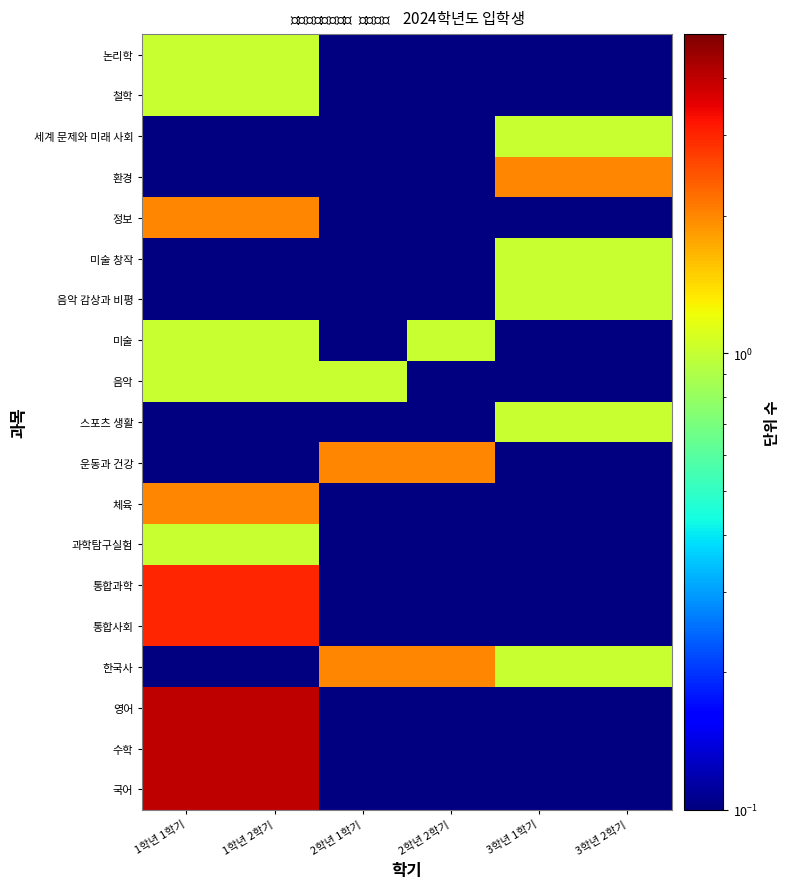

Reading left to right, extract all data points from this chart.

국어: 1학년 1학기=4.0	1학년 2학기=4.0	2학년 1학기=0.0	2학년 2학기=0.0	3학년 1학기=0.0	3학년 2학기=0.0
수학: 1학년 1학기=4.0	1학년 2학기=4.0	2학년 1학기=0.0	2학년 2학기=0.0	3학년 1학기=0.0	3학년 2학기=0.0
영어: 1학년 1학기=4.0	1학년 2학기=4.0	2학년 1학기=0.0	2학년 2학기=0.0	3학년 1학기=0.0	3학년 2학기=0.0
한국사: 1학년 1학기=0.0	1학년 2학기=0.0	2학년 1학기=2.0	2학년 2학기=2.0	3학년 1학기=1.0	3학년 2학기=1.0
통합사회: 1학년 1학기=3.0	1학년 2학기=3.0	2학년 1학기=0.0	2학년 2학기=0.0	3학년 1학기=0.0	3학년 2학기=0.0
통합과학: 1학년 1학기=3.0	1학년 2학기=3.0	2학년 1학기=0.0	2학년 2학기=0.0	3학년 1학기=0.0	3학년 2학기=0.0
과학탐구실험: 1학년 1학기=1.0	1학년 2학기=1.0	2학년 1학기=0.0	2학년 2학기=0.0	3학년 1학기=0.0	3학년 2학기=0.0
체육: 1학년 1학기=2.0	1학년 2학기=2.0	2학년 1학기=0.0	2학년 2학기=0.0	3학년 1학기=0.0	3학년 2학기=0.0
운동과 건강: 1학년 1학기=0.0	1학년 2학기=0.0	2학년 1학기=2.0	2학년 2학기=2.0	3학년 1학기=0.0	3학년 2학기=0.0
스포츠 생활: 1학년 1학기=0.0	1학년 2학기=0.0	2학년 1학기=0.0	2학년 2학기=0.0	3학년 1학기=1.0	3학년 2학기=1.0
음악: 1학년 1학기=1.0	1학년 2학기=1.0	2학년 1학기=1.0	2학년 2학기=0.0	3학년 1학기=0.0	3학년 2학기=0.0
미술: 1학년 1학기=1.0	1학년 2학기=1.0	2학년 1학기=0.0	2학년 2학기=1.0	3학년 1학기=0.0	3학년 2학기=0.0
음악 감상과 비평: 1학년 1학기=0.0	1학년 2학기=0.0	2학년 1학기=0.0	2학년 2학기=0.0	3학년 1학기=1.0	3학년 2학기=1.0
미술 창작: 1학년 1학기=0.0	1학년 2학기=0.0	2학년 1학기=0.0	2학년 2학기=0.0	3학년 1학기=1.0	3학년 2학기=1.0
정보: 1학년 1학기=2.0	1학년 2학기=2.0	2학년 1학기=0.0	2학년 2학기=0.0	3학년 1학기=0.0	3학년 2학기=0.0
환경: 1학년 1학기=0.0	1학년 2학기=0.0	2학년 1학기=0.0	2학년 2학기=0.0	3학년 1학기=2.0	3학년 2학기=2.0
세계 문제와 미래 사회: 1학년 1학기=0.0	1학년 2학기=0.0	2학년 1학기=0.0	2학년 2학기=0.0	3학년 1학기=1.0	3학년 2학기=1.0
철학: 1학년 1학기=1.0	1학년 2학기=1.0	2학년 1학기=0.0	2학년 2학기=0.0	3학년 1학기=0.0	3학년 2학기=0.0
논리학: 1학년 1학기=1.0	1학년 2학기=1.0	2학년 1학기=0.0	2학년 2학기=0.0	3학년 1학기=0.0	3학년 2학기=0.0